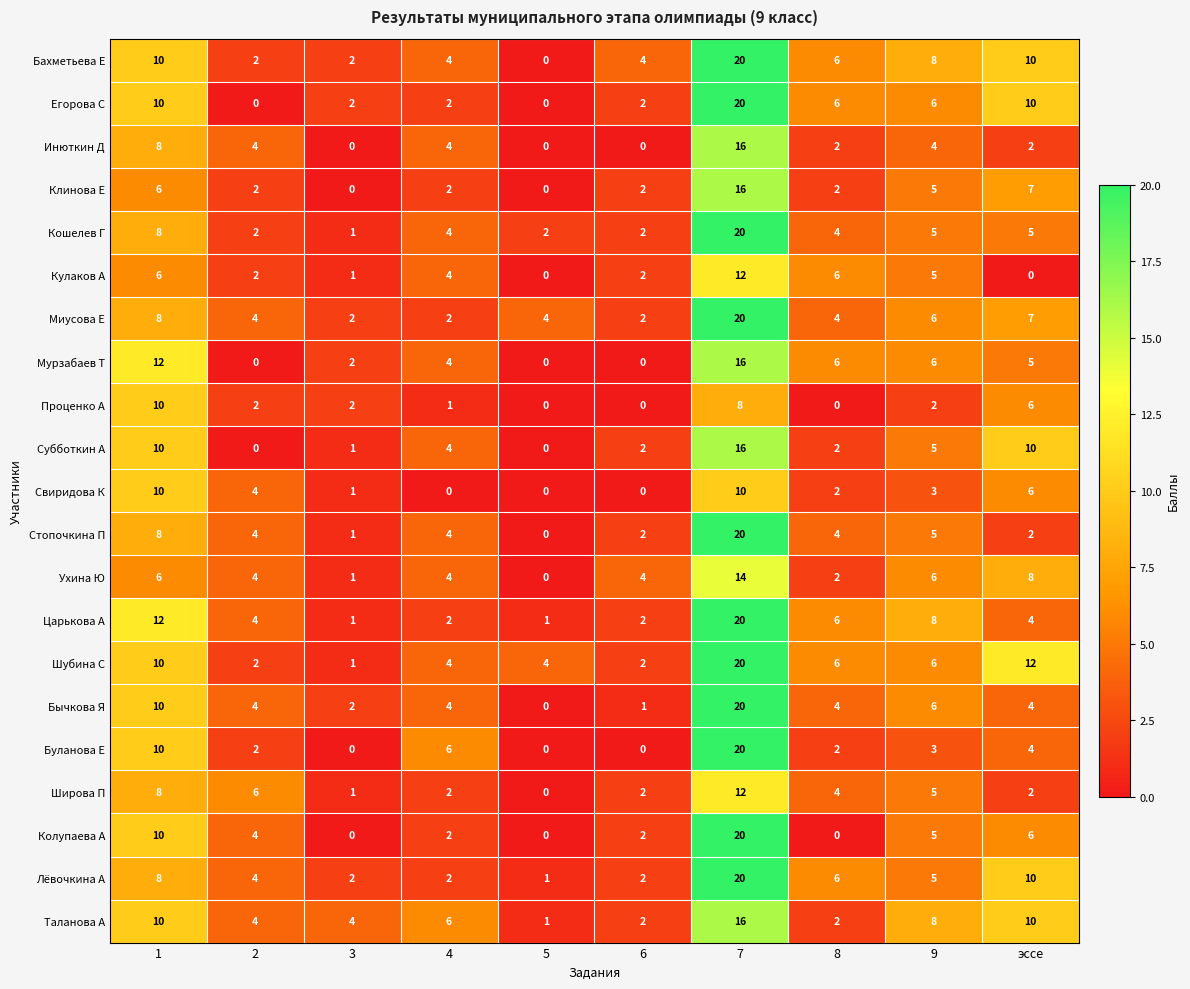

How many data points in Колупаева А are less than 4?

5